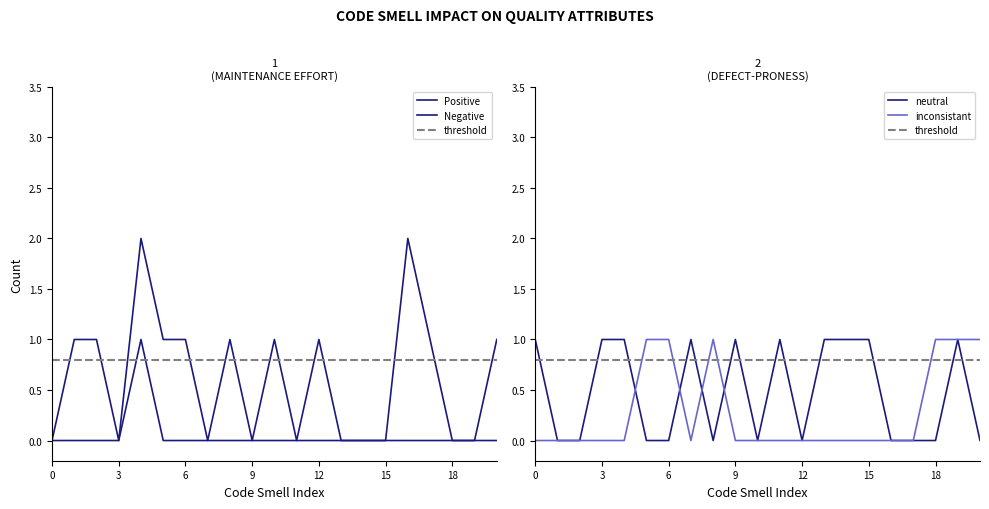

Is it true that inconsistant equals 1 at 0?

False